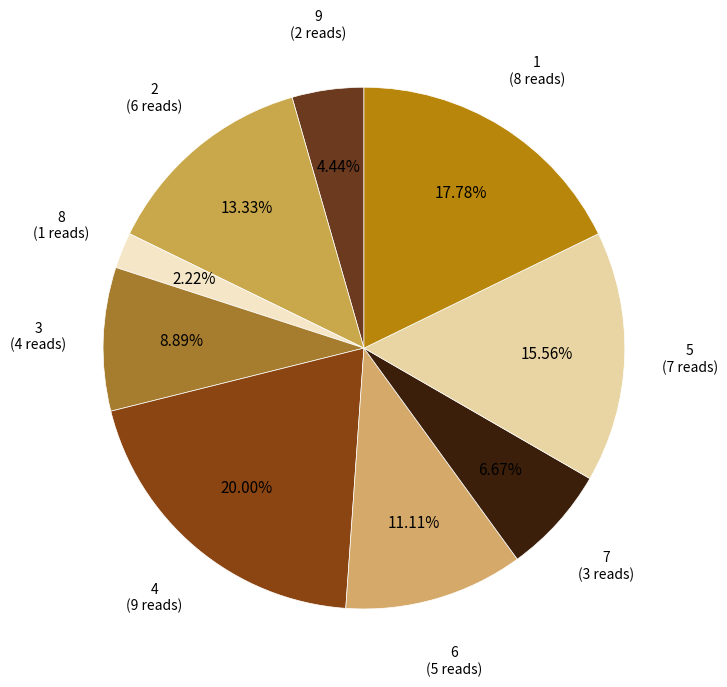

How many segments does this pie chart have?

9